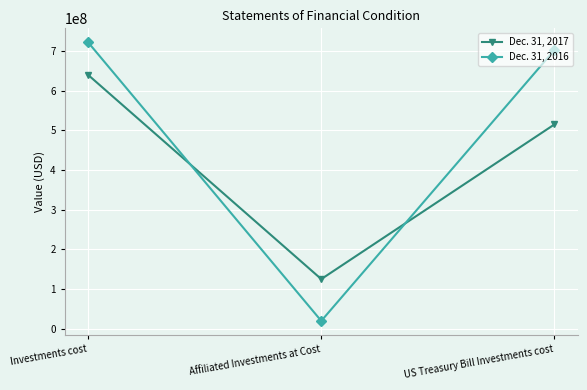

True or false: Dec. 31, 2017 has a value of 124826575 at Affiliated Investments at Cost.

True